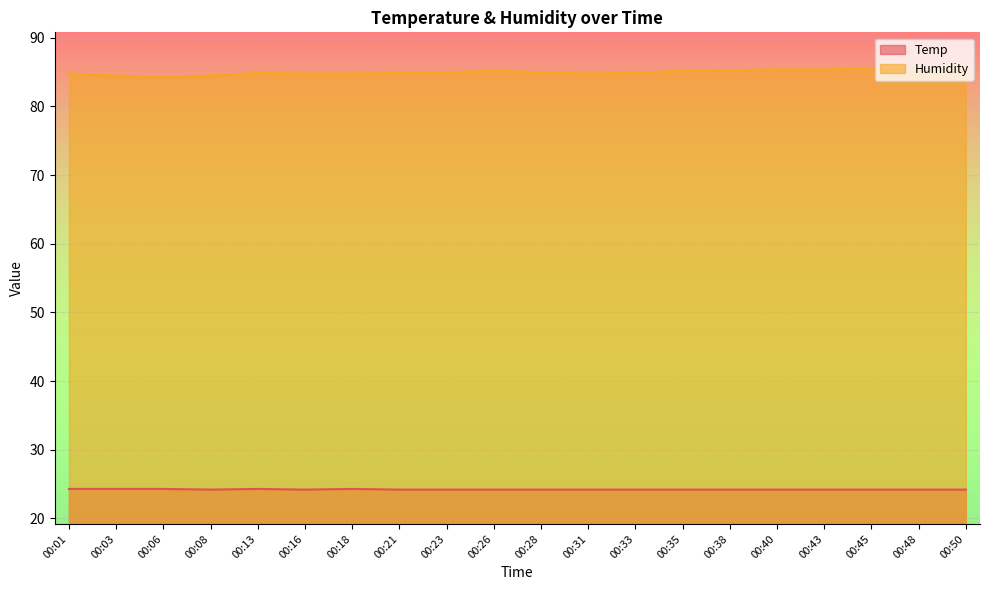

True or false: Temp and Humidity intersect in this chart.

False